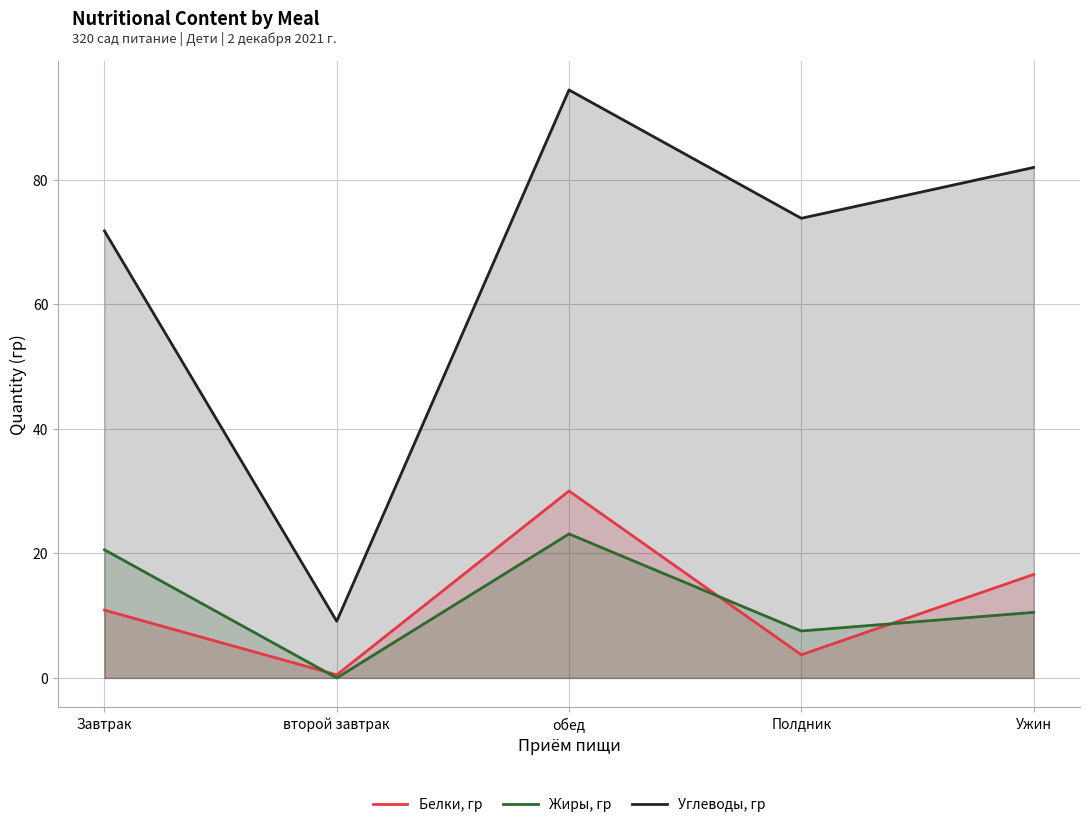

True or false: Белки, гр has a value of 10.9 at Завтрак.

True